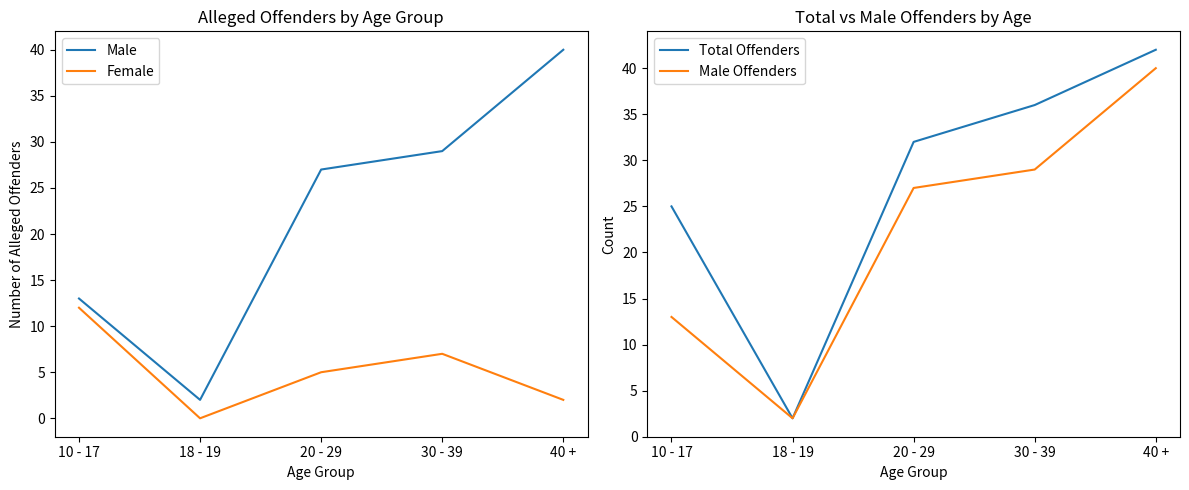

True or false: Female has a value of 0 at 18 - 19.

True